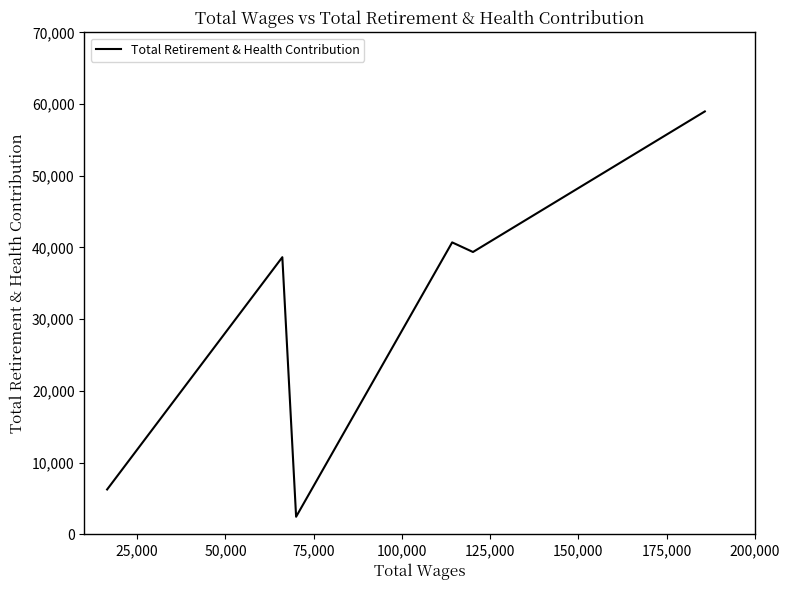

What is the difference between the second highest and second lowest values?

34455